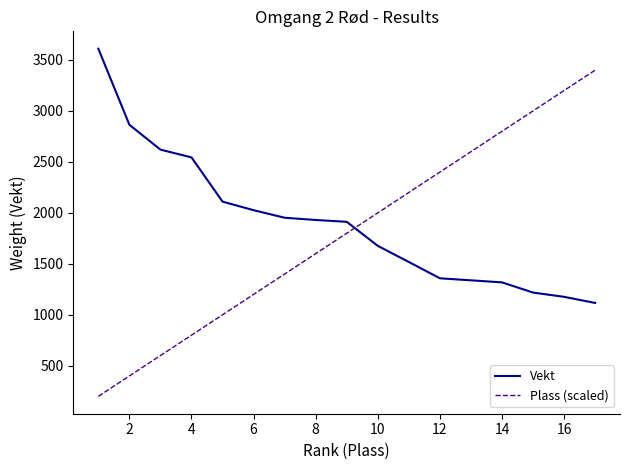

What is the highest value of the Plass (scaled) series?

3400